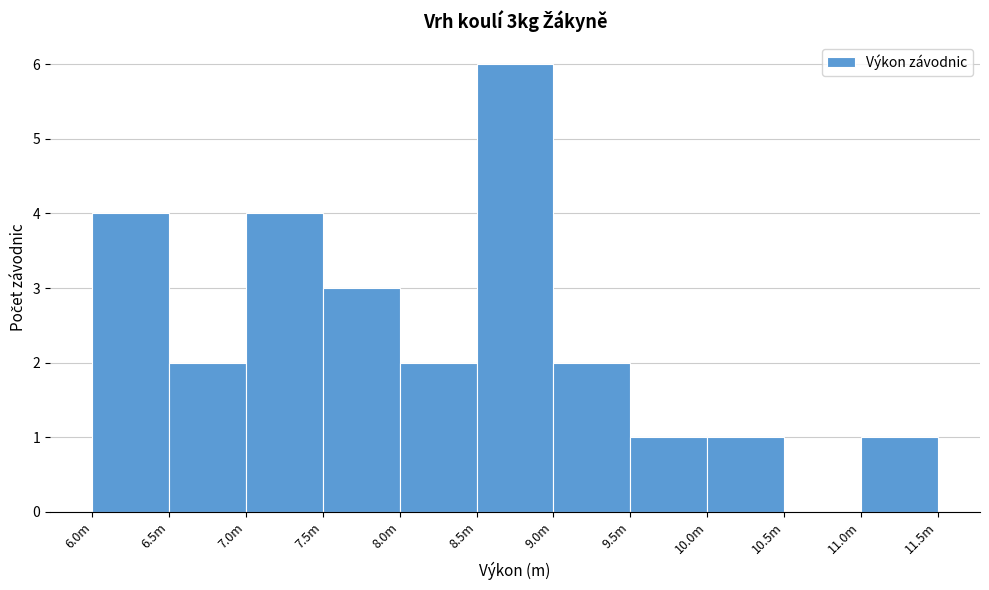

Reading right to left, what are all the values shown in this chart?

11.0m=1	10.5m=0	10.0m=1	9.5m=1	9.0m=2	8.5m=6	8.0m=2	7.5m=3	7.0m=4	6.5m=2	6.0m=4